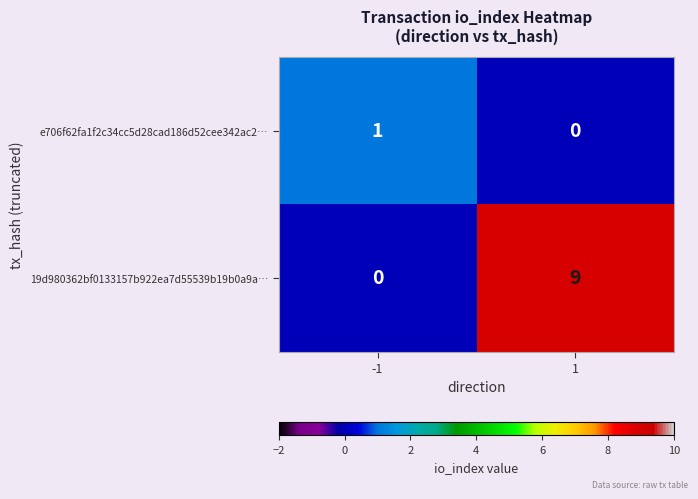

Which category has the highest value across all series?

1